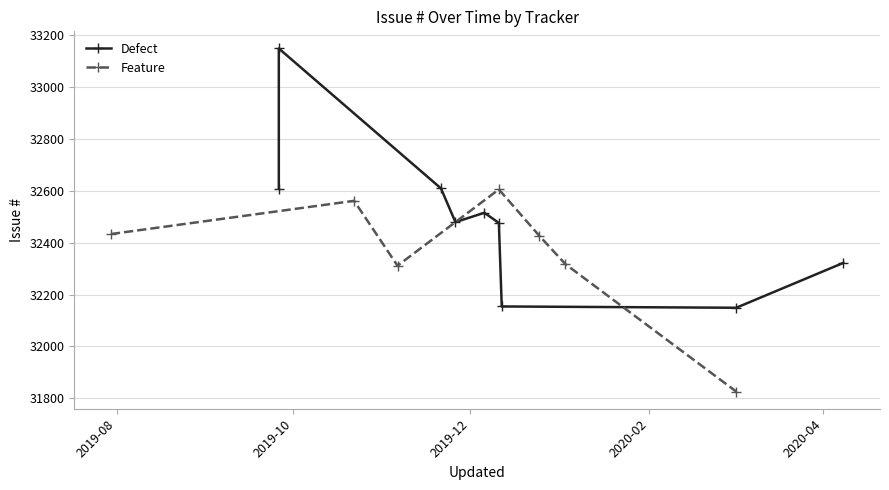

How many interior local peaks does the Feature series have?

2